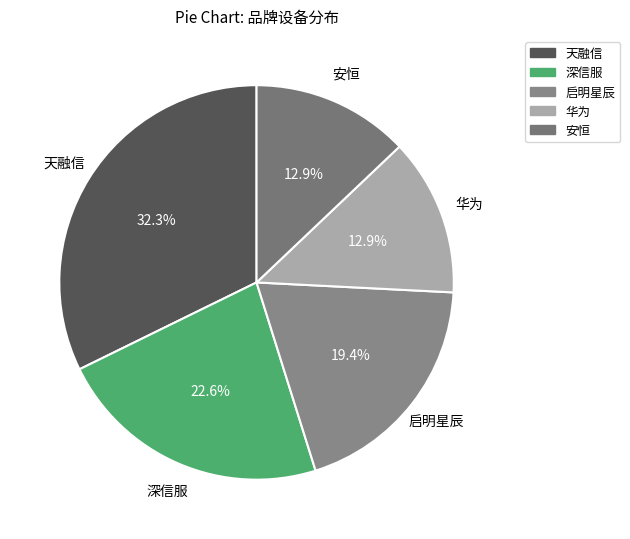

How many slices are in this pie chart?

5